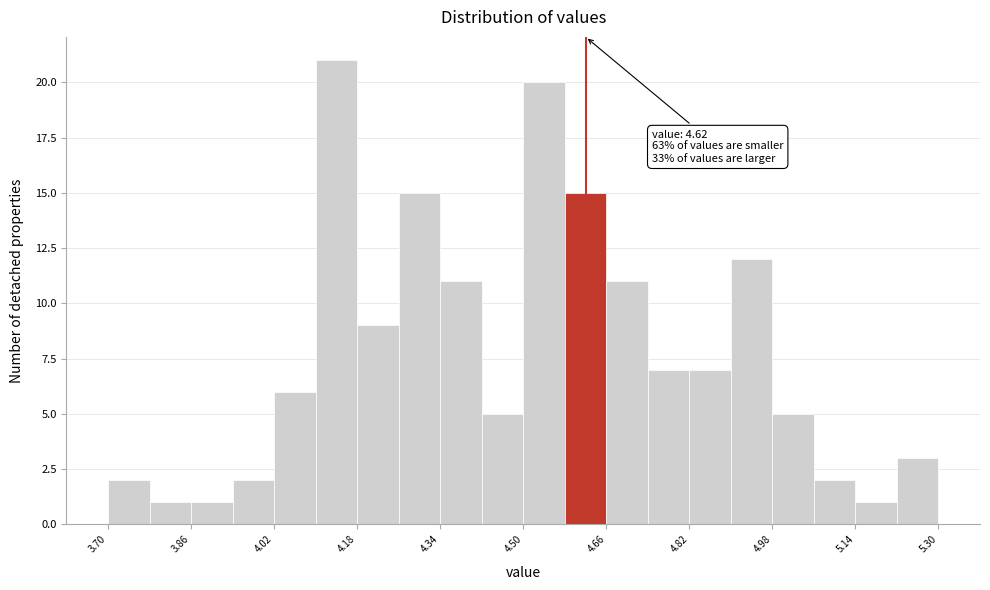

Which range on the x-axis has the tallest bar?

4.10 to 4.18